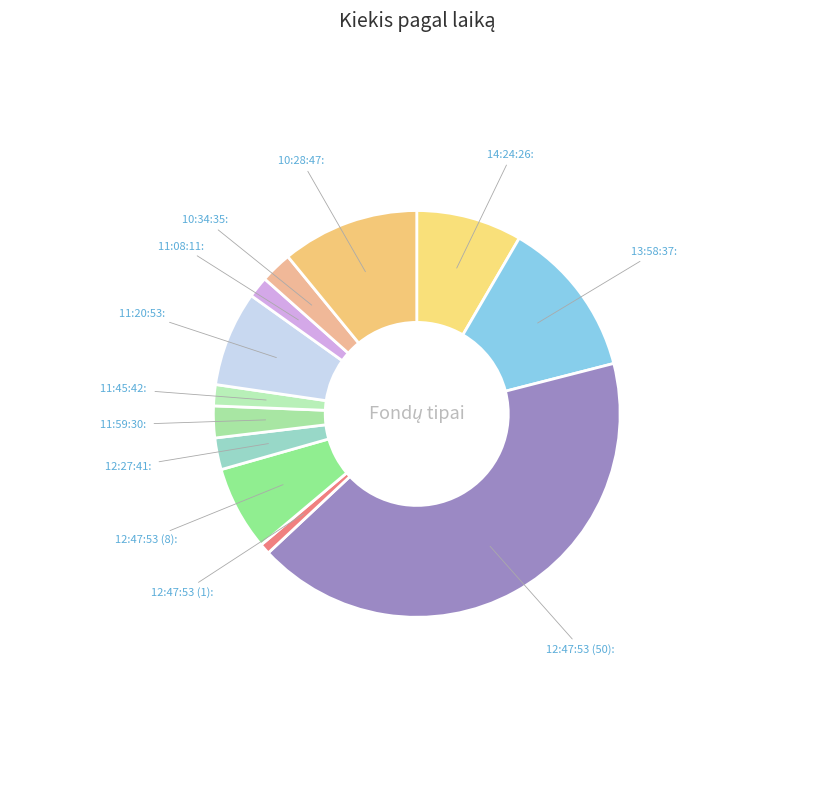

Which category has the smallest portion of the pie?

12:47:53 (1)